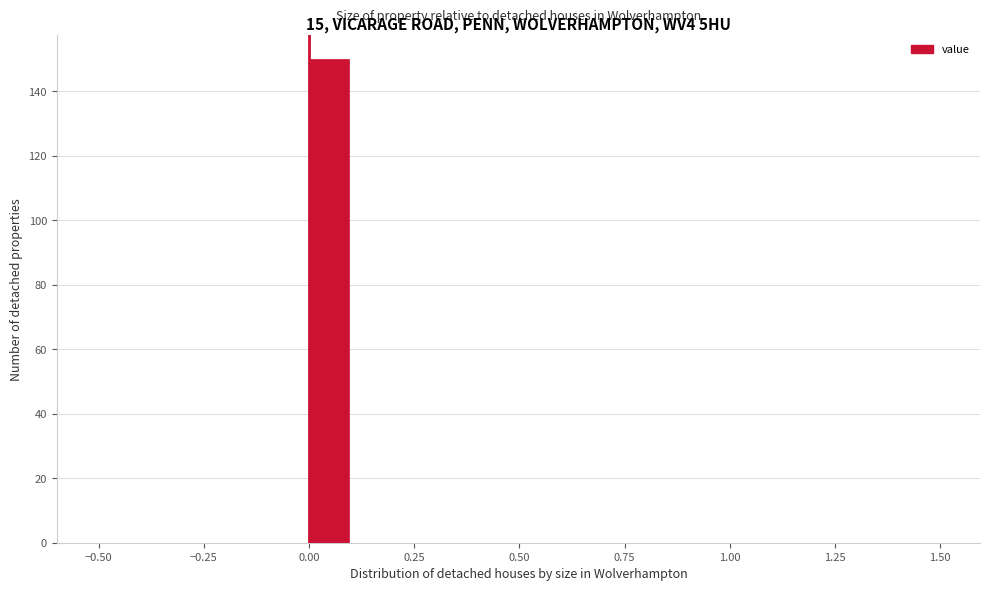

Read against the x-axis, roughly where is the centre of the tallest bar?

0.05